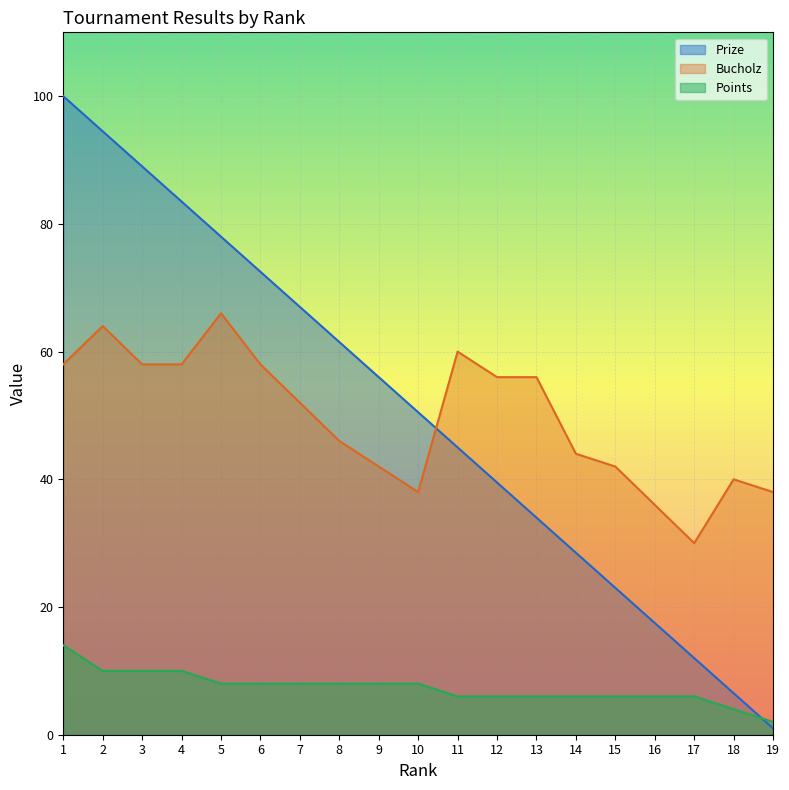

Which has a higher value, 12 or 10?

10